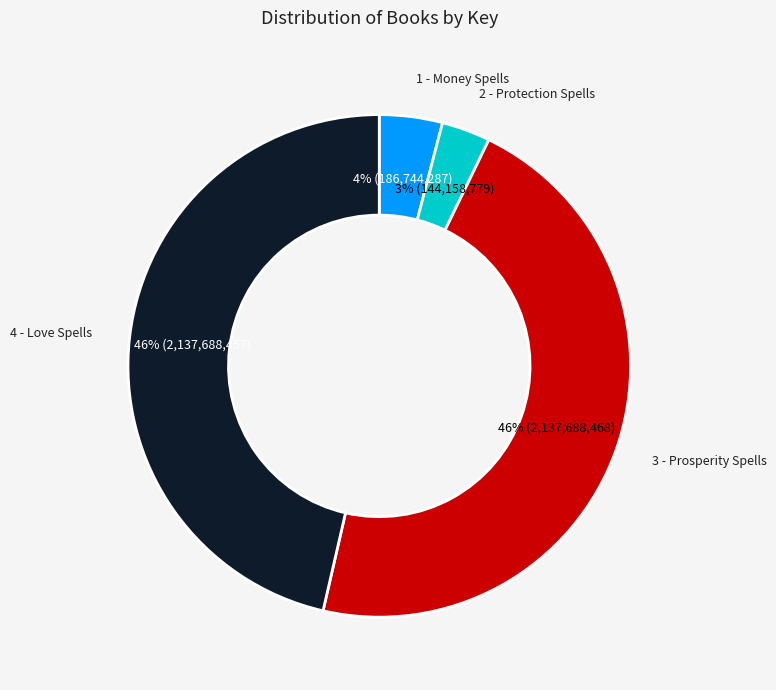

Do 3 - Prosperity Spells and 2 - Protection Spells together represent more than half of the pie?

No